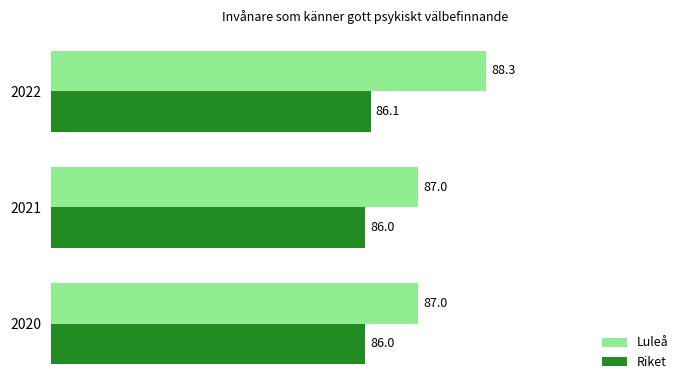

The Luleå series shows 88.3 at 2022. True or false?

True